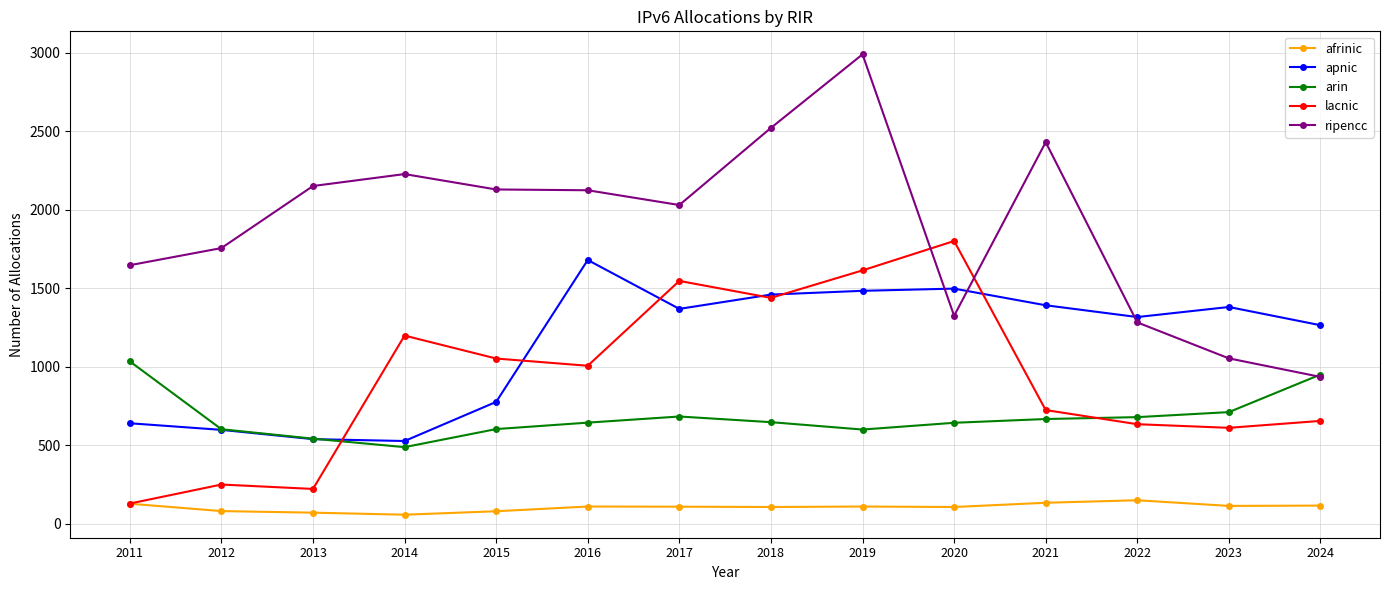

What is the approximate value of lacnic at 2011?

130